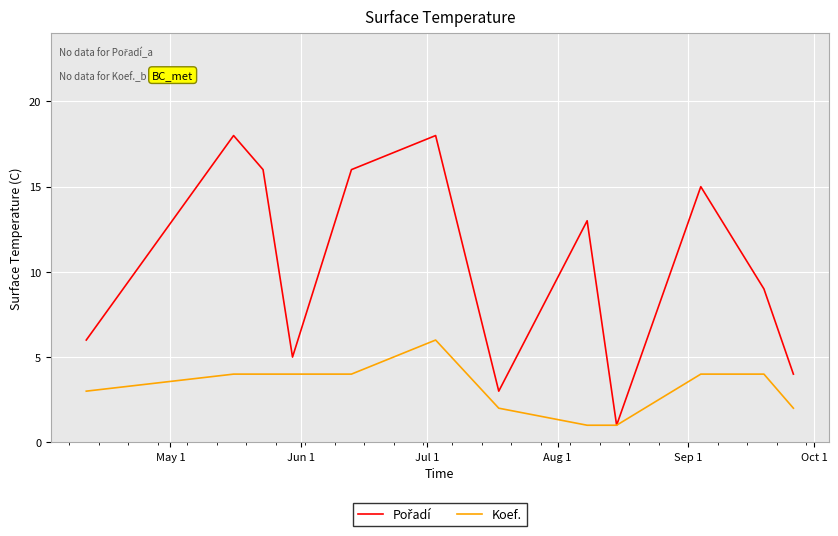

Does the chart display data point markers on the line(s)?

No